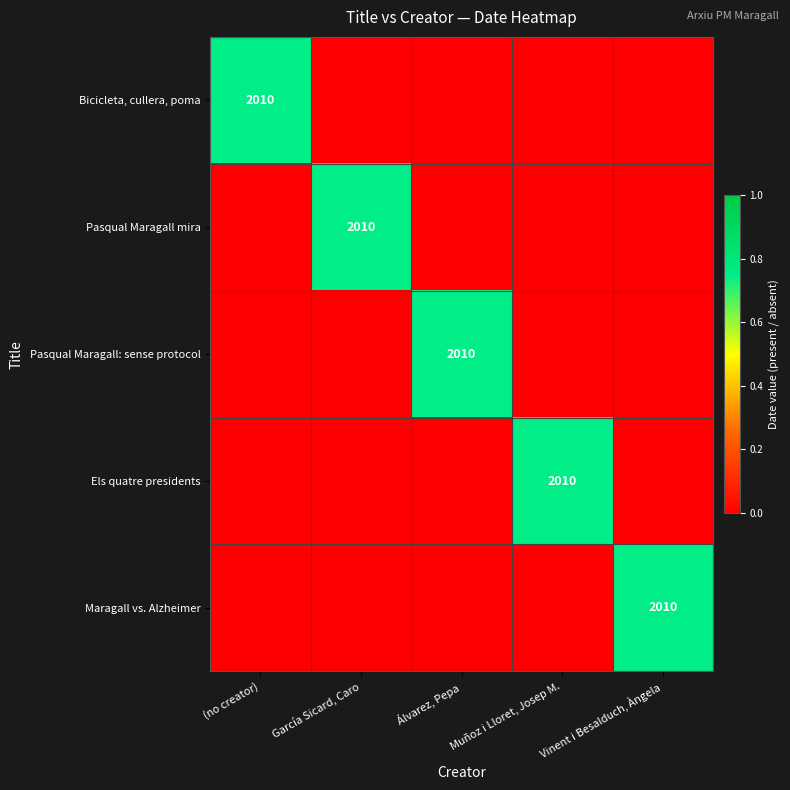

List the labels in order of Els quatre presidents value, smallest first.

(no creator), García Sicard, Caro, Álvarez, Pepa, Vinent i Besalduch, Àngela, Muñoz i Lloret, Josep M.